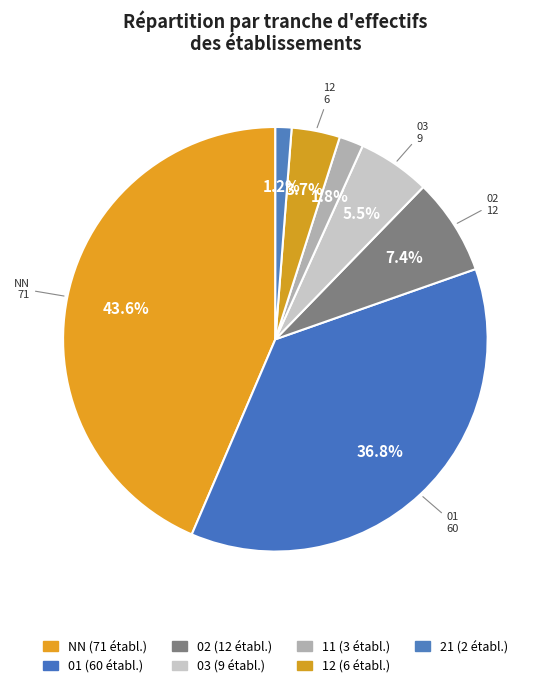

Which has a higher value, 21 or 01?

01